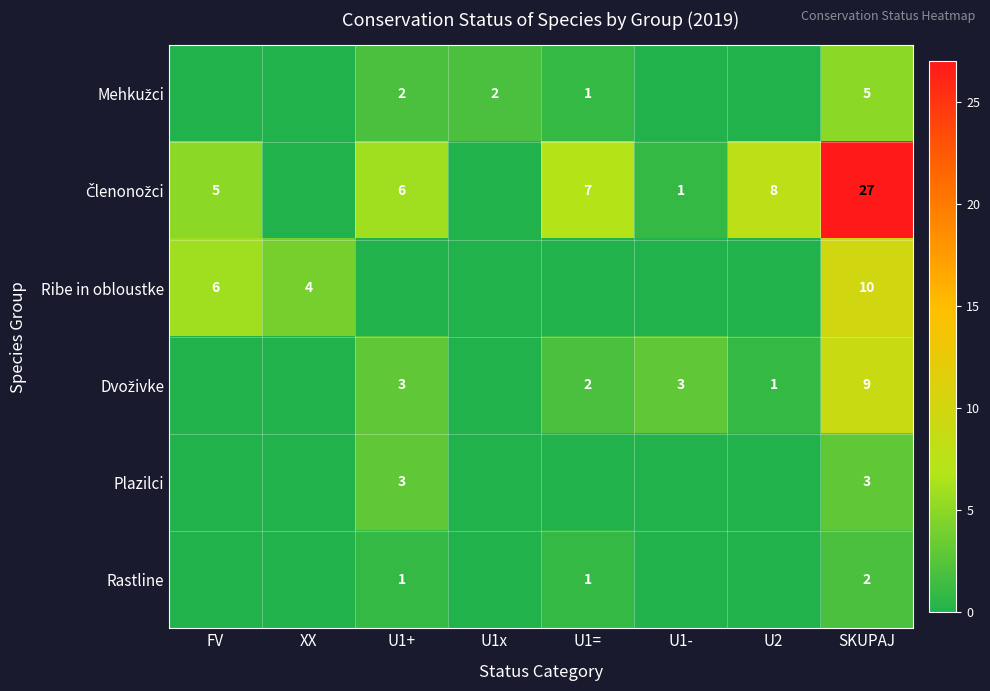

True or false: Rastline has a value of 1 at SKUPAJ.

False